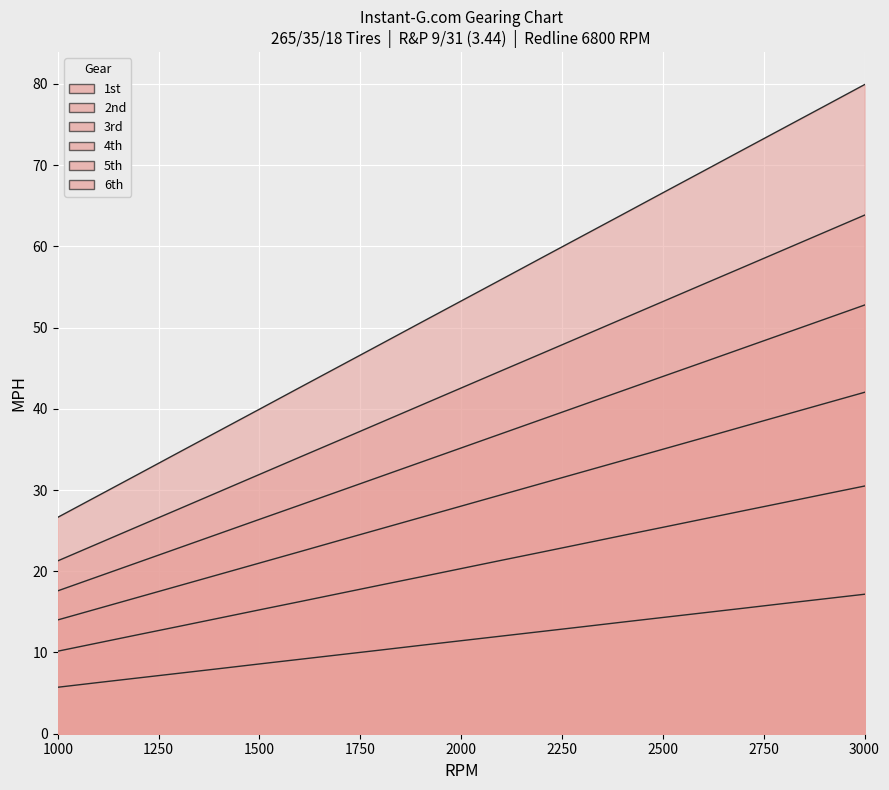

How many series are shown in this chart?

6